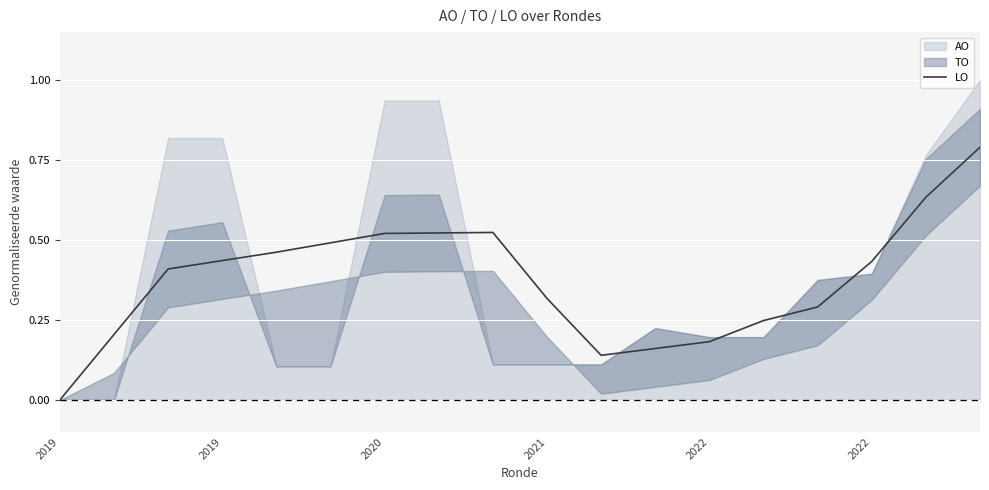

Is it true that the value at 11 is 0.2?

True